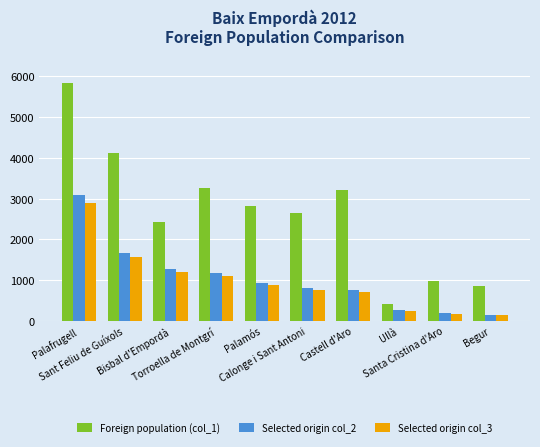

At how many categories does at least one series exceed 498?

9